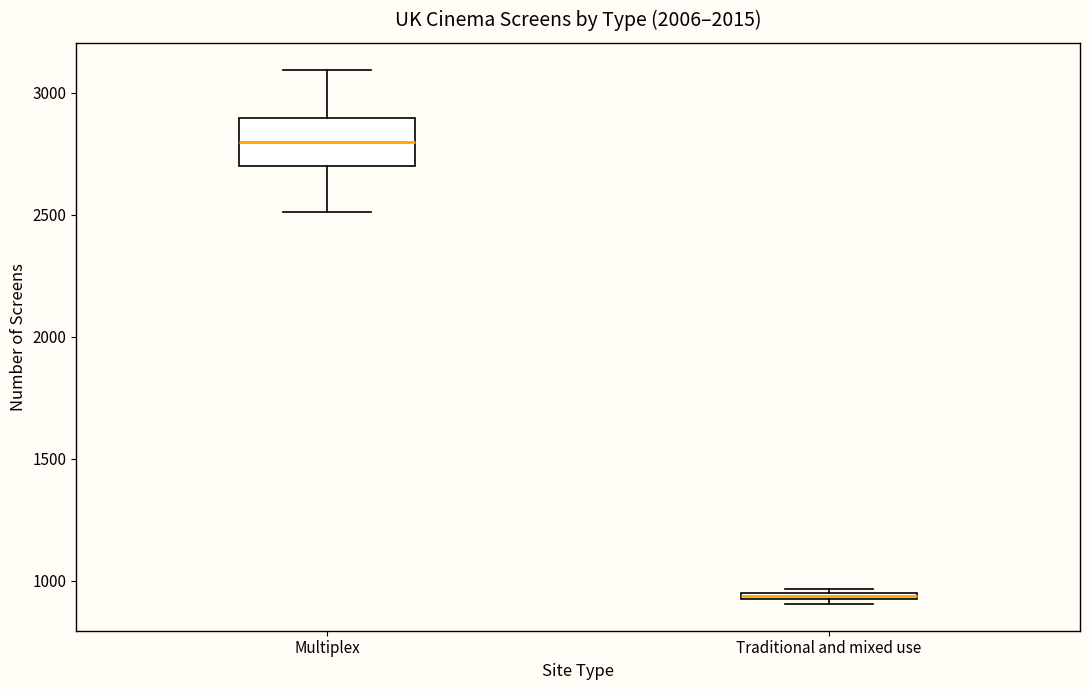

Comparing the boxes themselves (not the whiskers), which one is the tallest?

Multiplex